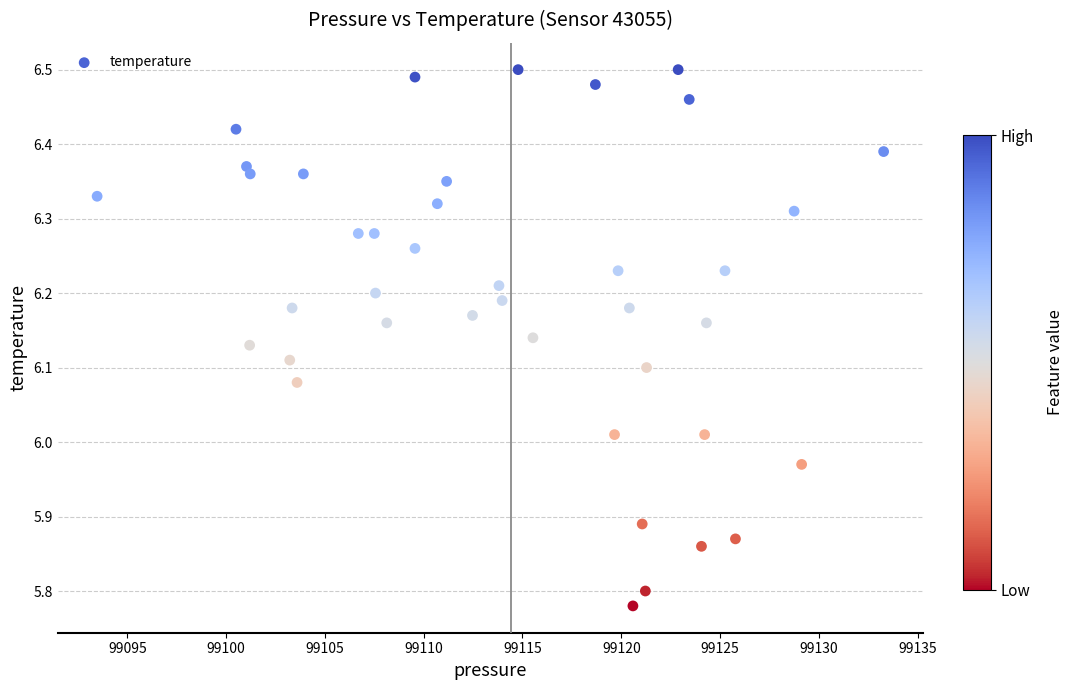

What is the range of Y values (max minus min)?

0.7